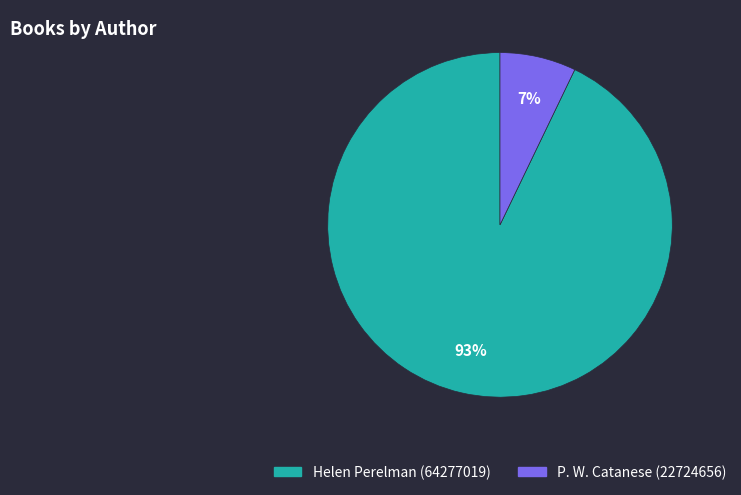

The P. W. Catanese (22724656) slice represents 1% of the pie. True or false?

False